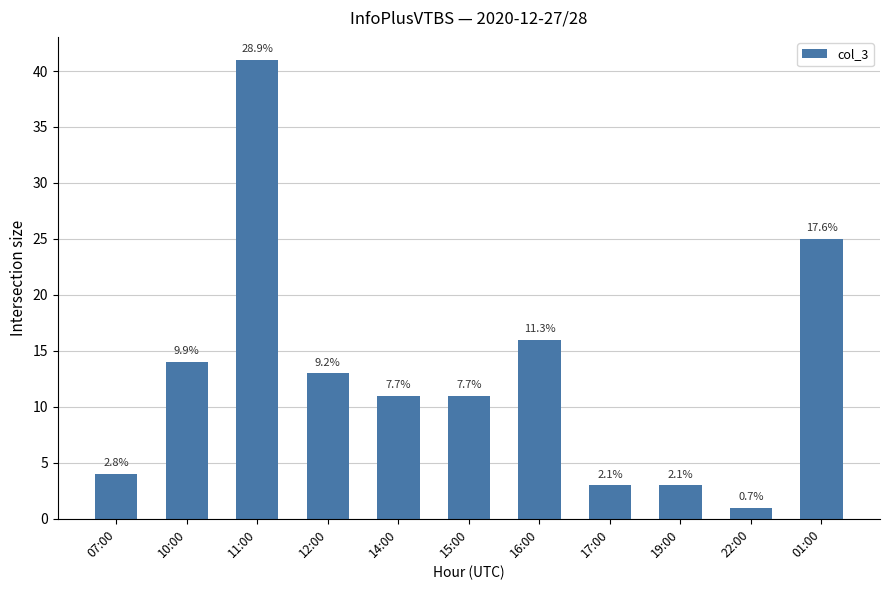

What is the label of the 5th bar from the left?

14:00